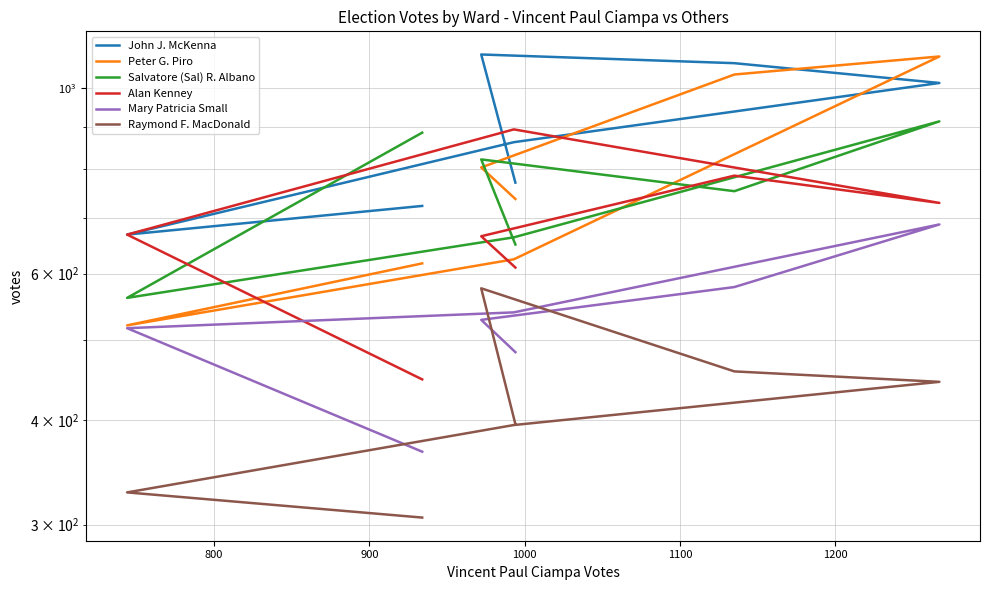

How many values in the Salvatore (Sal) R. Albano series are below 753?

3